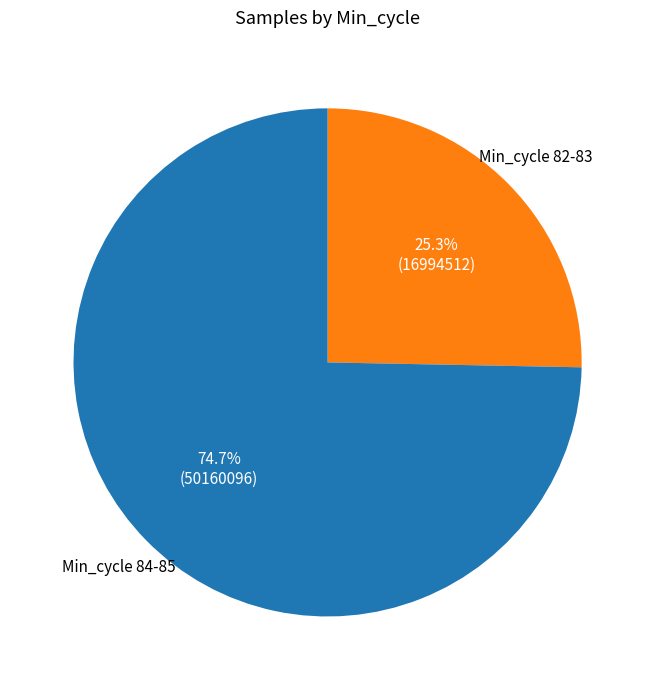

How many slices are in this pie chart?

2